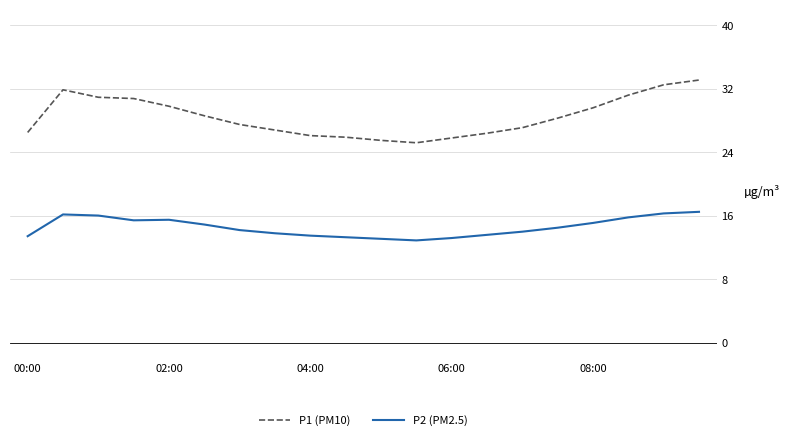

List the series in order of their overall mean, highest first.

P1 (PM10), P2 (PM2.5)